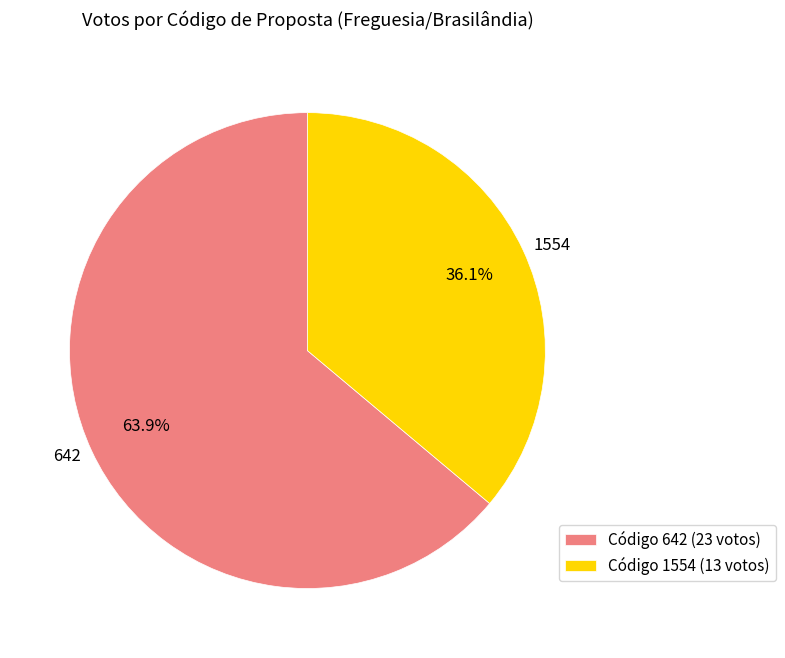

How many segments does this pie chart have?

2